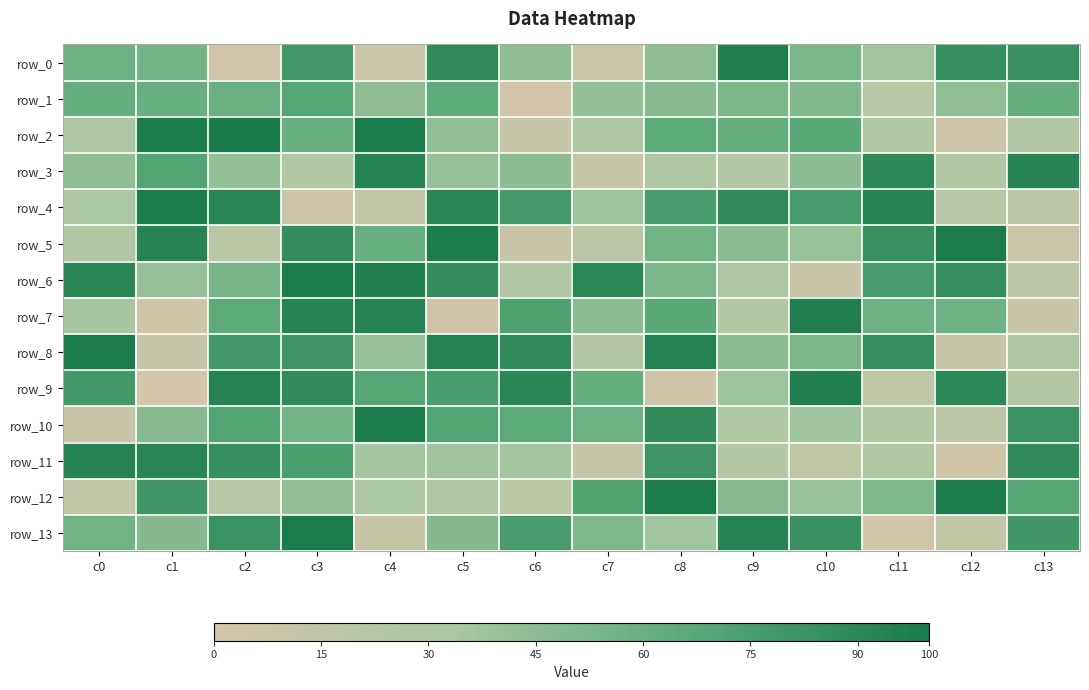

Reading left to right, what are all the values shown in this chart?

row_0: c0=58	c1=55	c2=3	c3=78	c4=7	c5=89	c6=44	c7=8	c8=44	c9=96	c10=53	c11=36	c12=85	c13=84
row_1: c0=61	c1=60	c2=59	c3=69	c4=44	c5=65	c6=1	c7=42	c8=47	c9=53	c10=50	c11=22	c12=43	c13=61
row_2: c0=30	c1=98	c2=100	c3=60	c4=99	c5=43	c6=12	c7=28	c8=65	c9=61	c10=67	c11=26	c12=6	c13=25
row_3: c0=44	c1=70	c2=42	c3=26	c4=93	c5=41	c6=45	c7=11	c8=29	c9=24	c10=45	c11=90	c12=26	c13=93
row_4: c0=32	c1=98	c2=91	c3=5	c4=15	c5=91	c6=77	c7=38	c8=75	c9=88	c10=75	c11=94	c12=22	c13=18
row_5: c0=25	c1=93	c2=19	c3=87	c4=60	c5=98	c6=10	c7=17	c8=56	c9=45	c10=40	c11=84	c12=99	c13=8
row_6: c0=91	c1=41	c2=54	c3=99	c4=95	c5=87	c6=26	c7=90	c8=52	c9=30	c10=9	c11=76	c12=86	c13=18
row_7: c0=33	c1=4	c2=66	c3=93	c4=94	c5=4	c6=72	c7=46	c8=67	c9=25	c10=97	c11=58	c12=58	c13=10
row_8: c0=99	c1=11	c2=78	c3=81	c4=41	c5=94	c6=88	c7=24	c8=94	c9=46	c10=53	c11=86	c12=11	c13=28
row_9: c0=78	c1=1	c2=94	c3=88	c4=69	c5=75	c6=91	c7=62	c8=4	c9=38	c10=96	c11=16	c12=90	c13=24
row_10: c0=10	c1=47	c2=70	c3=55	c4=99	c5=70	c6=66	c7=58	c8=88	c9=29	c10=37	c11=25	c12=18	c13=83
row_11: c0=94	c1=91	c2=85	c3=74	c4=35	c5=37	c6=35	c7=11	c8=81	c9=24	c10=16	c11=29	c12=4	c13=88
row_12: c0=14	c1=80	c2=20	c3=42	c4=32	c5=30	c6=19	c7=71	c8=99	c9=47	c10=40	c11=51	c12=98	c13=68
row_13: c0=56	c1=48	c2=83	c3=99	c4=11	c5=48	c6=75	c7=51	c8=36	c9=93	c10=84	c11=2	c12=14	c13=80